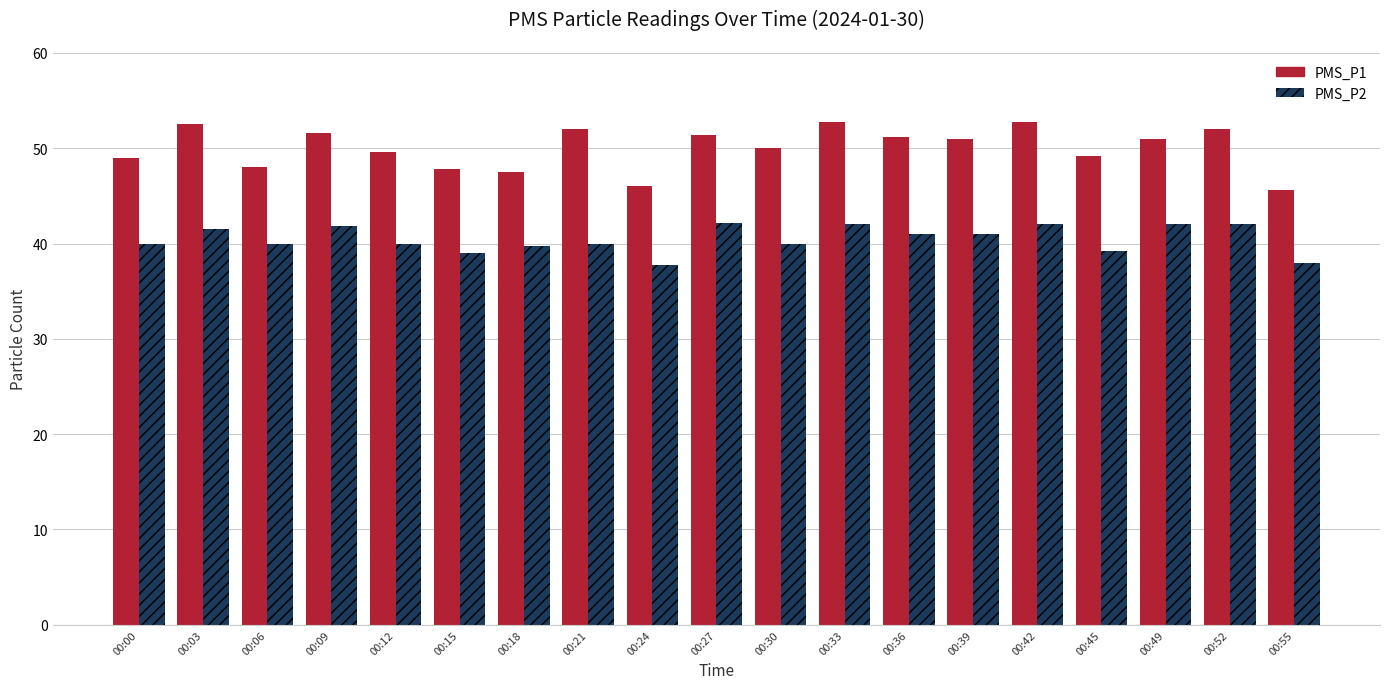

Rank the series by their average value, from lowest to highest.

PMS_P2, PMS_P1